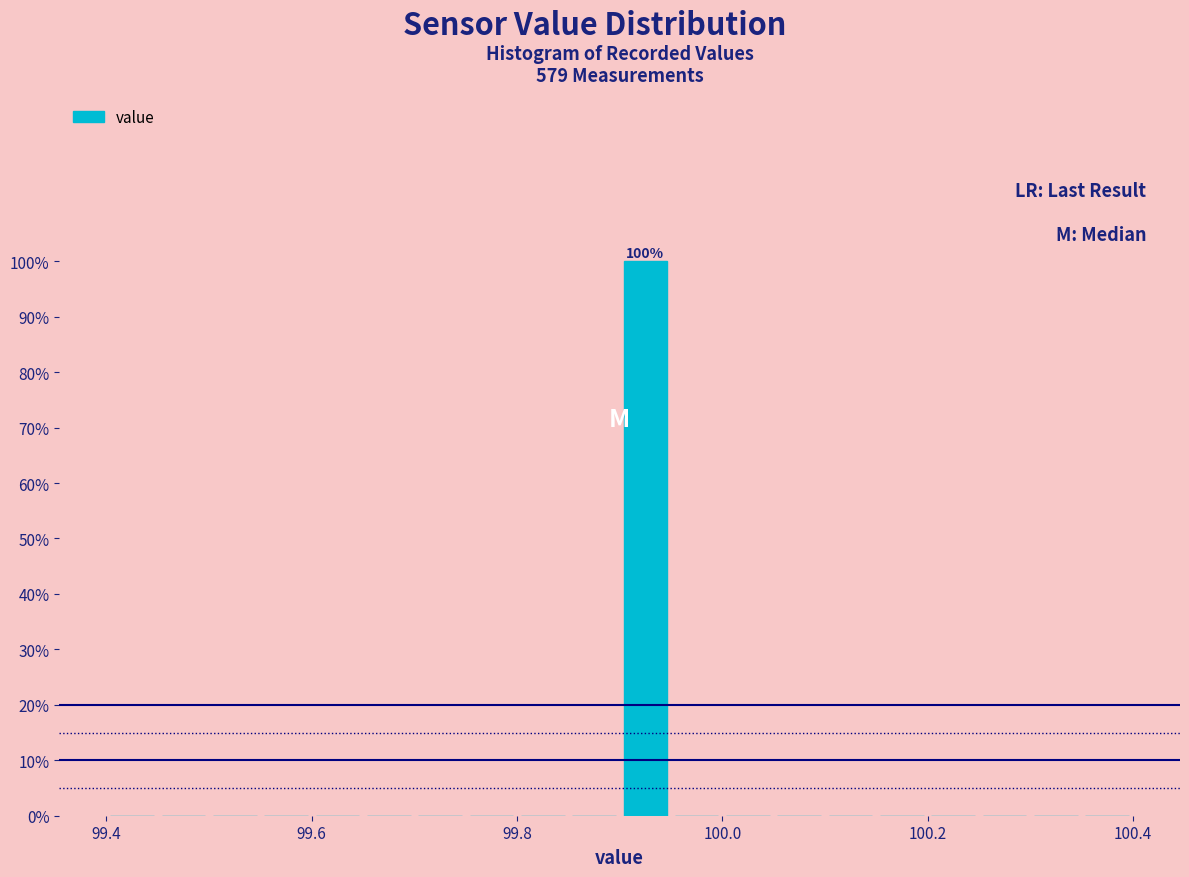

Read against the x-axis, roughly where is the centre of the tallest bar?

99.92